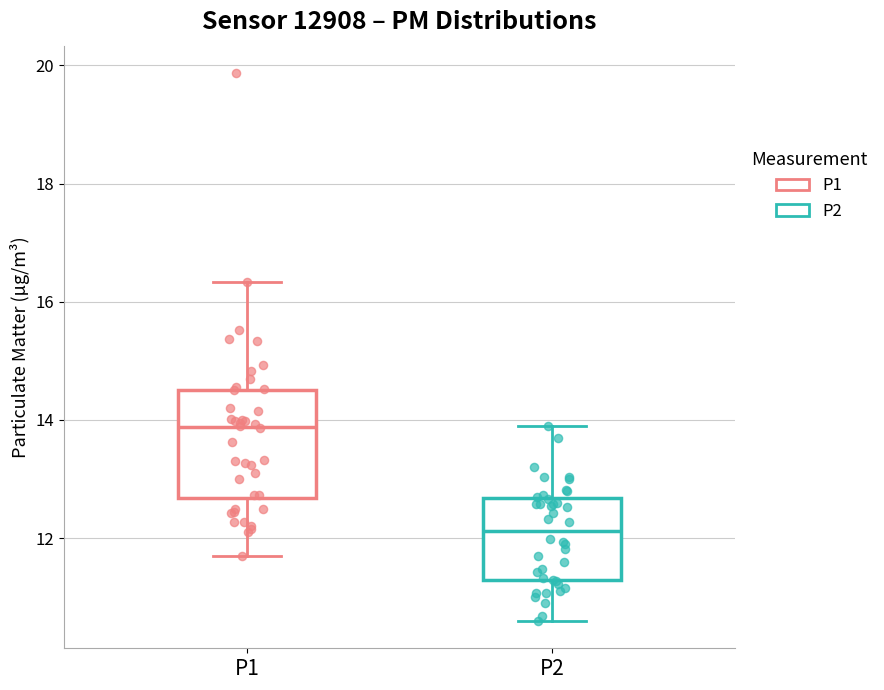

Which box's median line is the highest?

P1